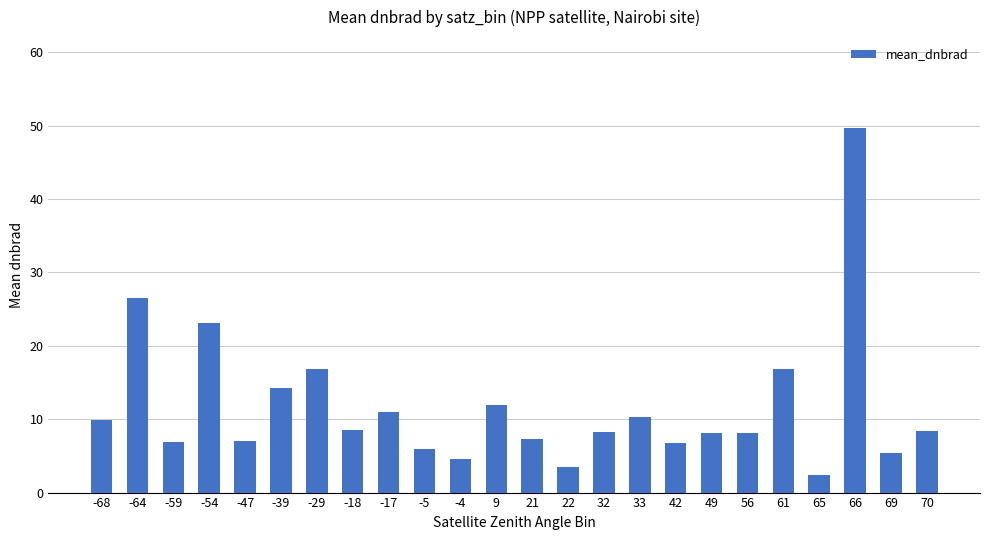

The chart shows a value of 15.0 at -18. True or false?

False